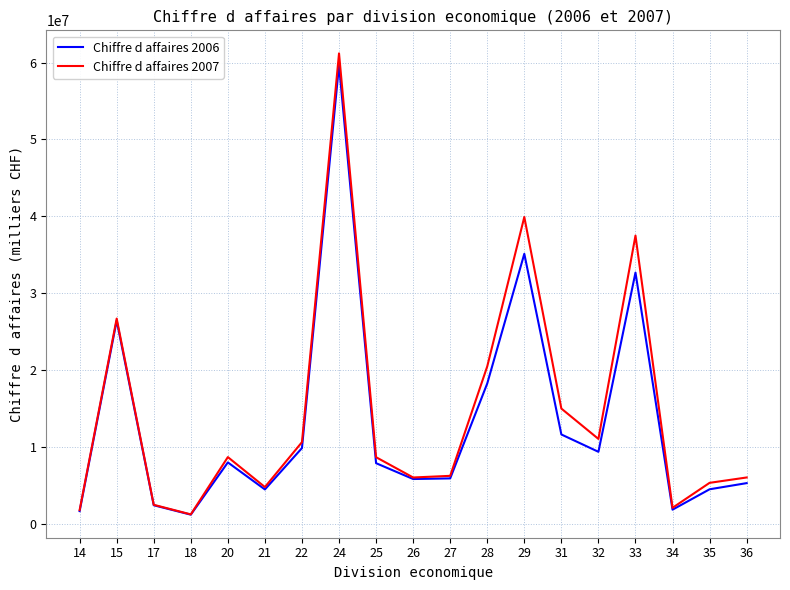

Where does the Chiffre d affaires 2007 series first go above 8661191?

15